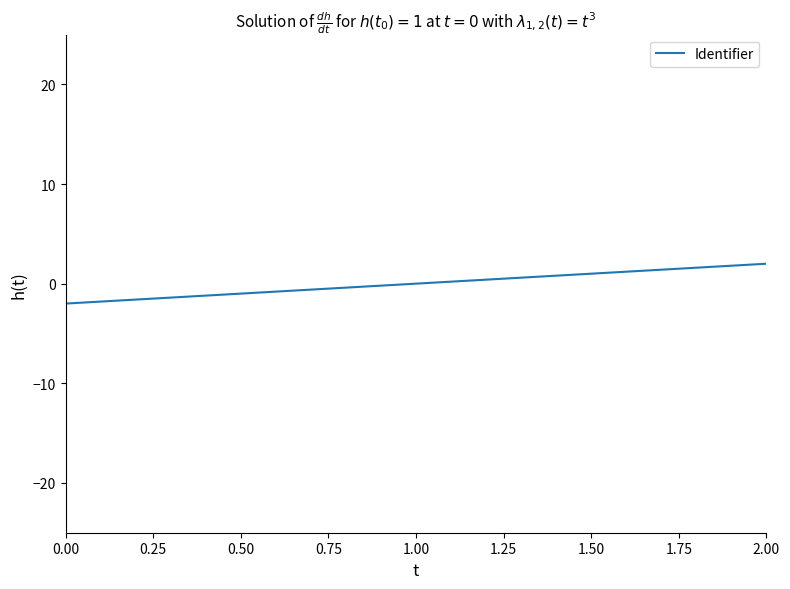

How many values are below zero?

2